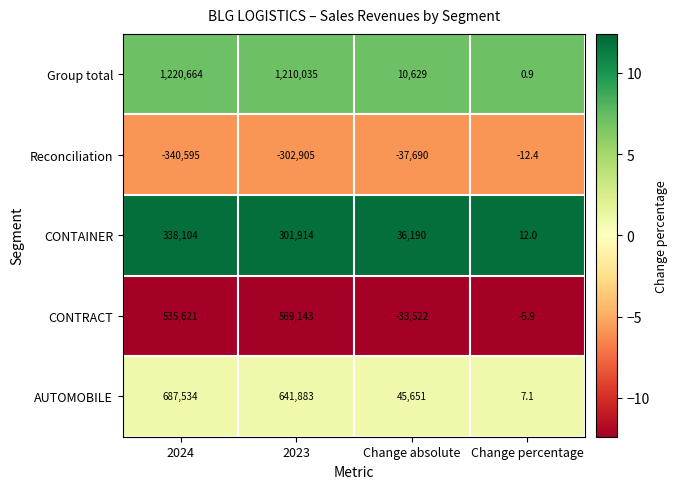

Where does the CONTAINER series first go above 301914?

2024